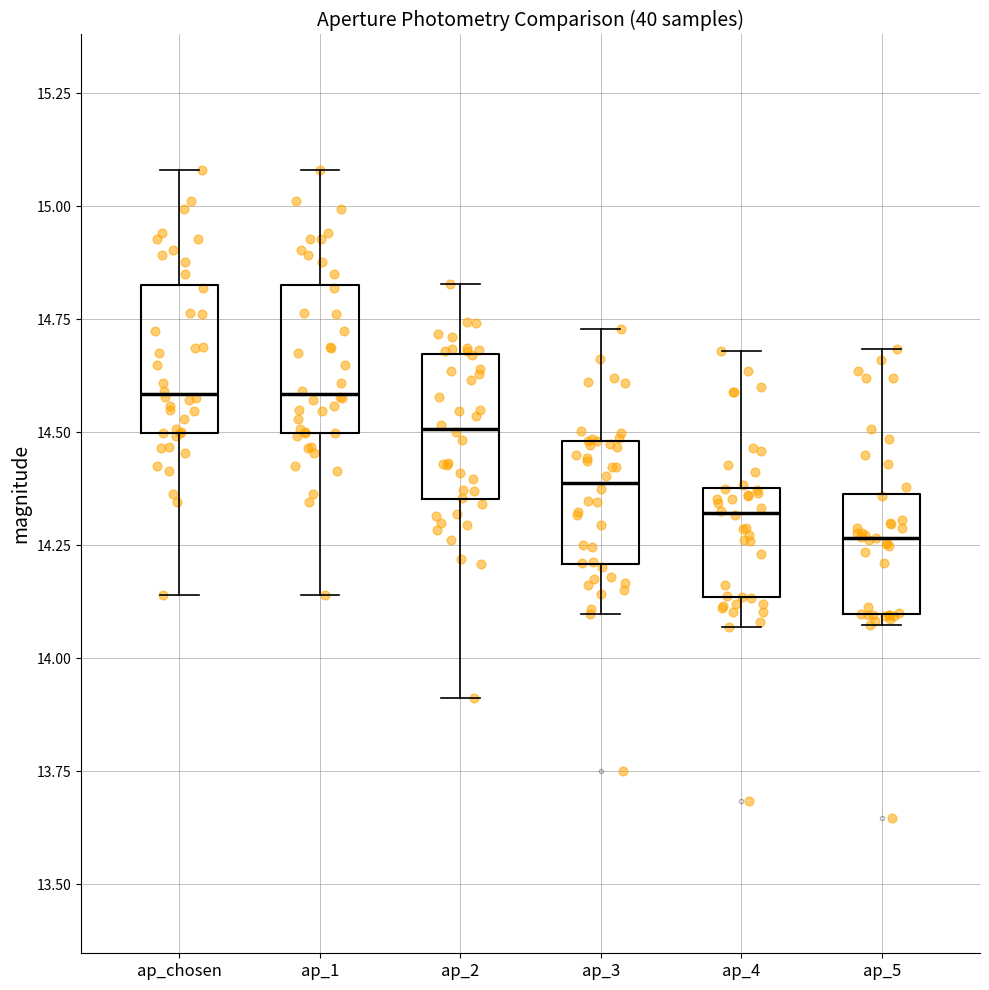

Which box's median line is the lowest?

ap_5